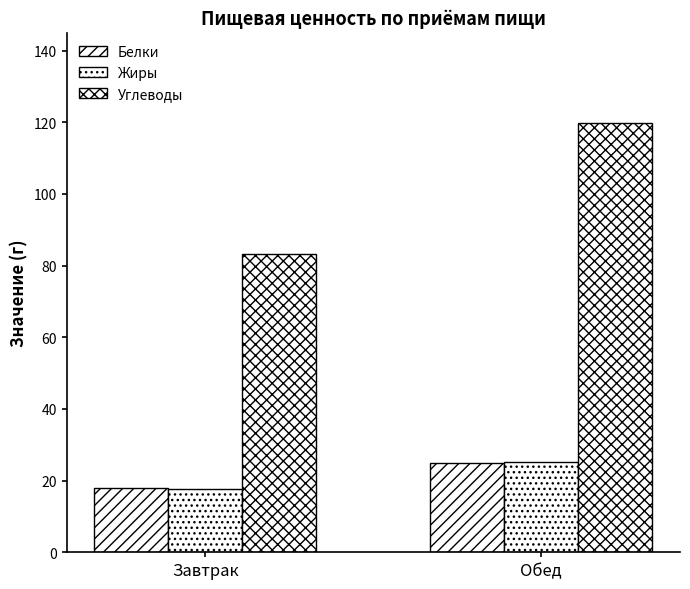

What is the difference between the Жиры values at Завтрак and Обед?

7.5